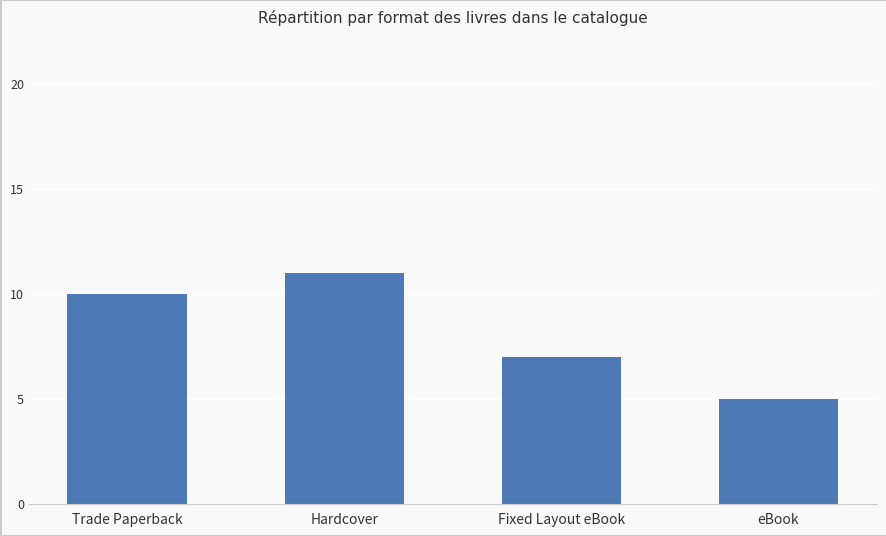

The value at Trade Paperback is 10. True or false?

True